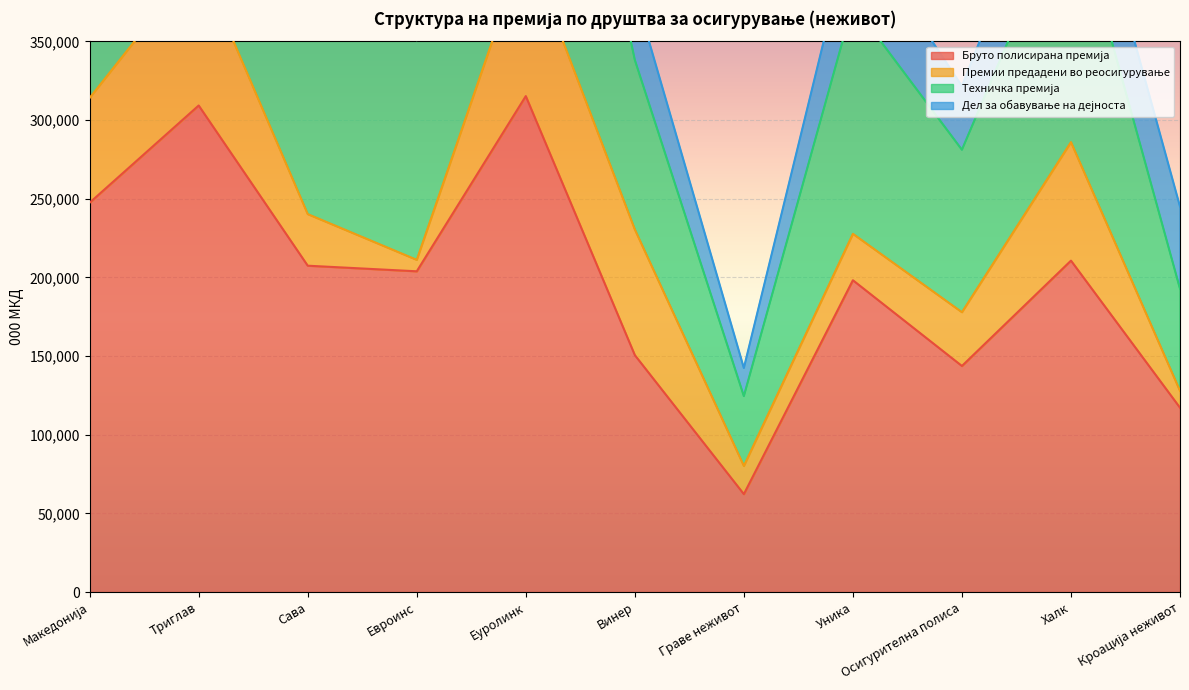

The value of Техничка премија at Кроација неживот is 106111. True or false?

False